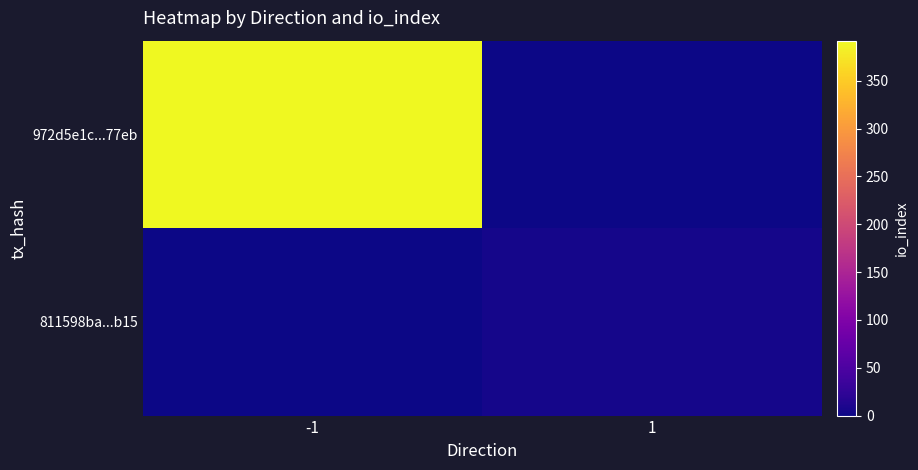

Reading left to right, list all the values displayed in this chart.

972d5e1c...77eb: -1=392	1=0
811598ba...b15: -1=0	1=6